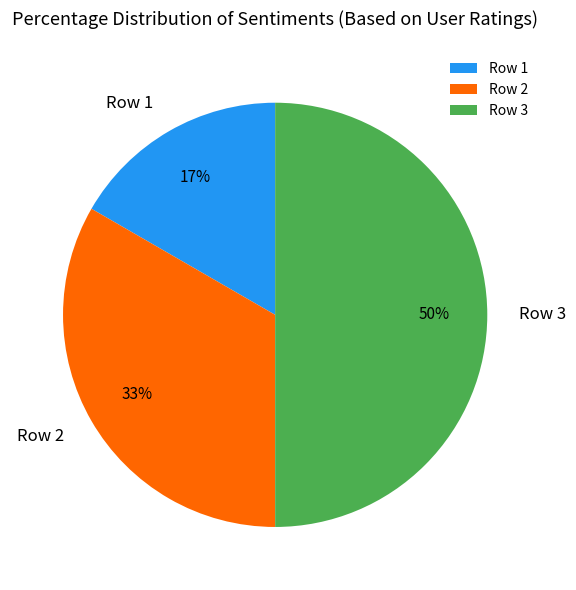

Is it true that Row 3 is 42% of the pie?

False